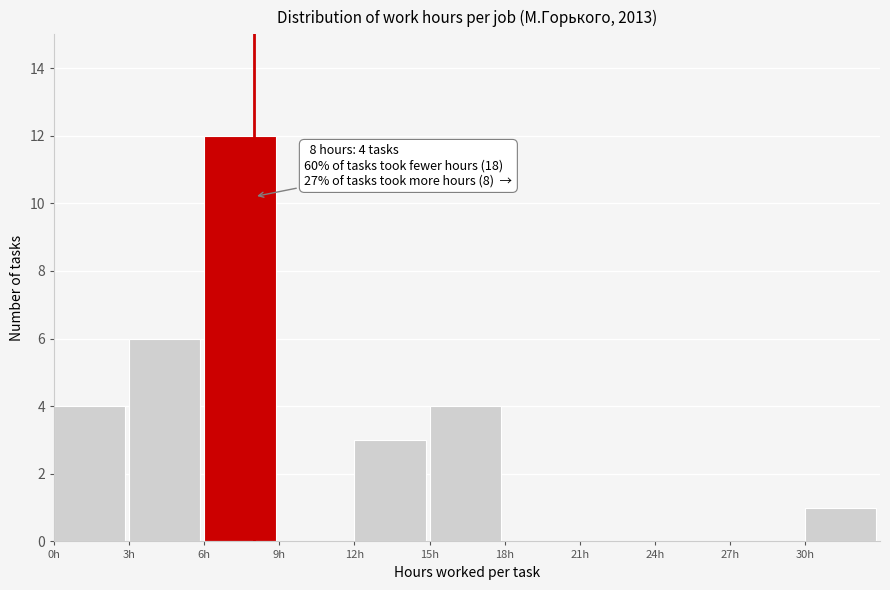

Over which range of the x-axis is the bar tallest?

6 to 9